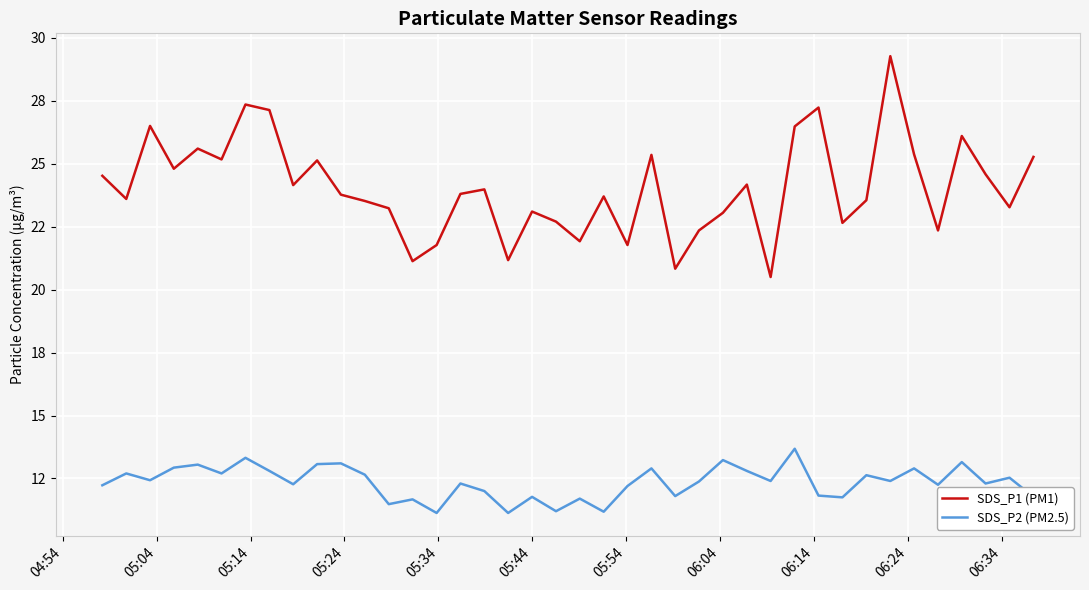

Reading left to right, what are all the values shown in this chart?

SDS_P1 (PM1): 24.5	23.6	26.5	24.8	25.6	25.2	27.4	27.1	24.1	25.1	23.8	23.5	23.2	21.1	21.8	23.8	24.0	21.2	23.1	22.7	21.9	23.7	21.8	25.4	20.8	22.4	23.1	24.2	20.5	26.5	27.2	22.6	23.6	29.3	25.4	22.4	26.1	24.6	23.3	25.3
SDS_P2 (PM2.5): 12.2	12.7	12.4	12.9	13.1	12.7	13.3	12.8	12.3	13.1	13.1	12.7	11.5	11.7	11.1	12.3	12.0	11.1	11.8	11.2	11.7	11.2	12.2	12.9	11.8	12.4	13.2	12.8	12.4	13.7	11.8	11.8	12.6	12.4	12.9	12.2	13.2	12.3	12.5	11.8